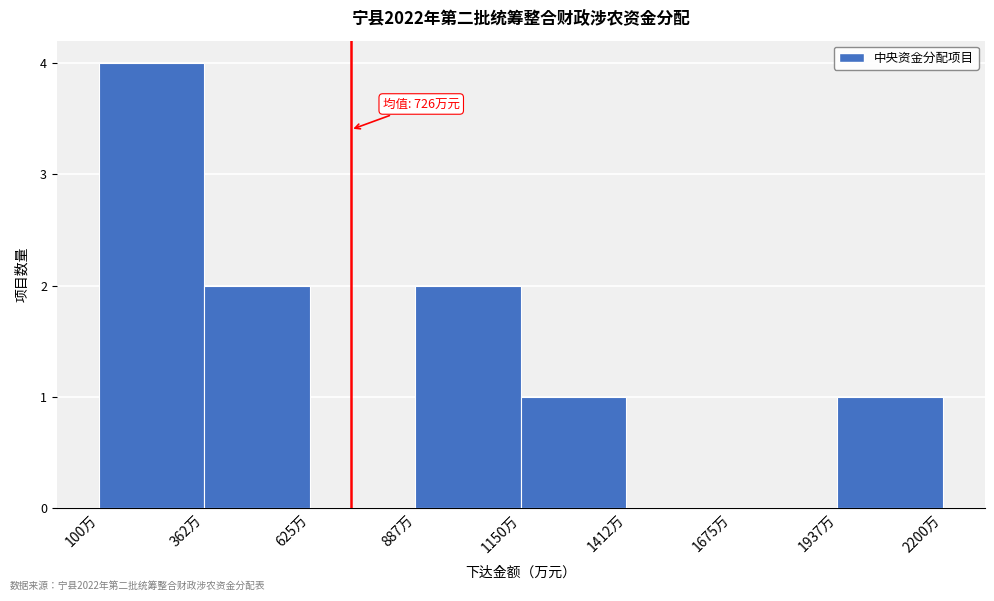

Which range on the x-axis has the tallest bar?

100 to 350